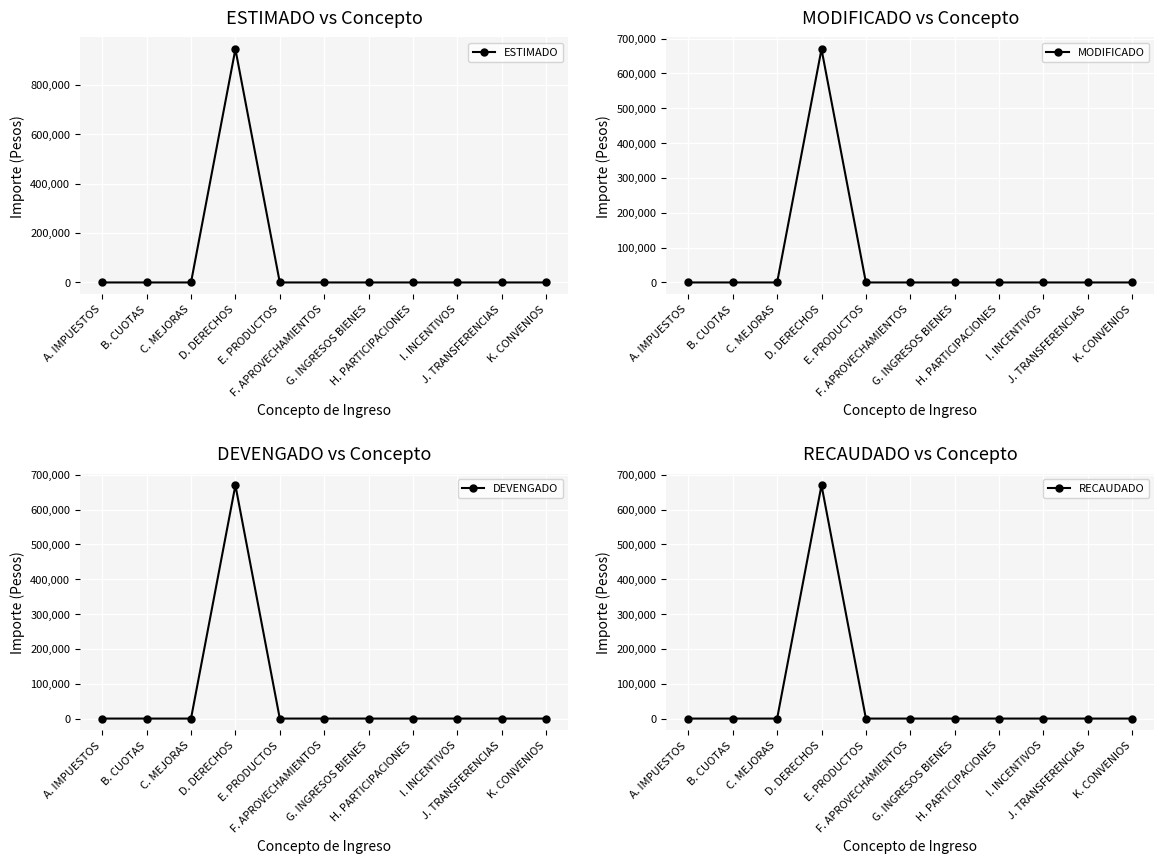

Reading left to right, extract all data points from this chart.

ESTIMADO: 0.0	0.0	0.0	944053.0	0.0	0.0	0.0	0.0	0.0	0.0	0.0
MODIFICADO: 0.0	0.0	0.0	669976.0	0.0	0.0	0.0	0.0	0.0	0.0	0.0
DEVENGADO: 0.0	0.0	0.0	669976.0	0.0	0.0	0.0	0.0	0.0	0.0	0.0
RECAUDADO: 0.0	0.0	0.0	669976.0	0.0	0.0	0.0	0.0	0.0	0.0	0.0